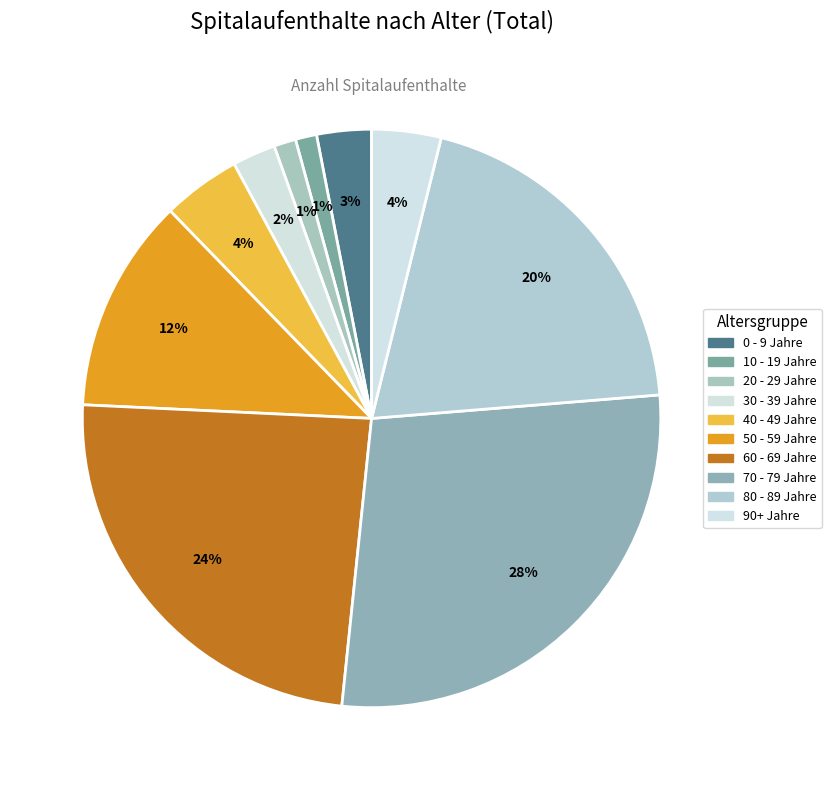

To the nearest percent, what is the combined percentage of 10 - 19 Jahre and 30 - 39 Jahre?

4%